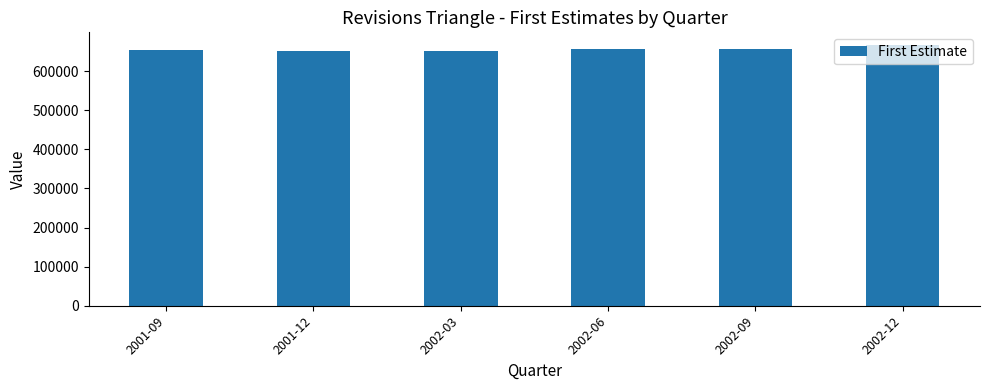

What value does the data have at 2001-09, to the nearest 100?

653600